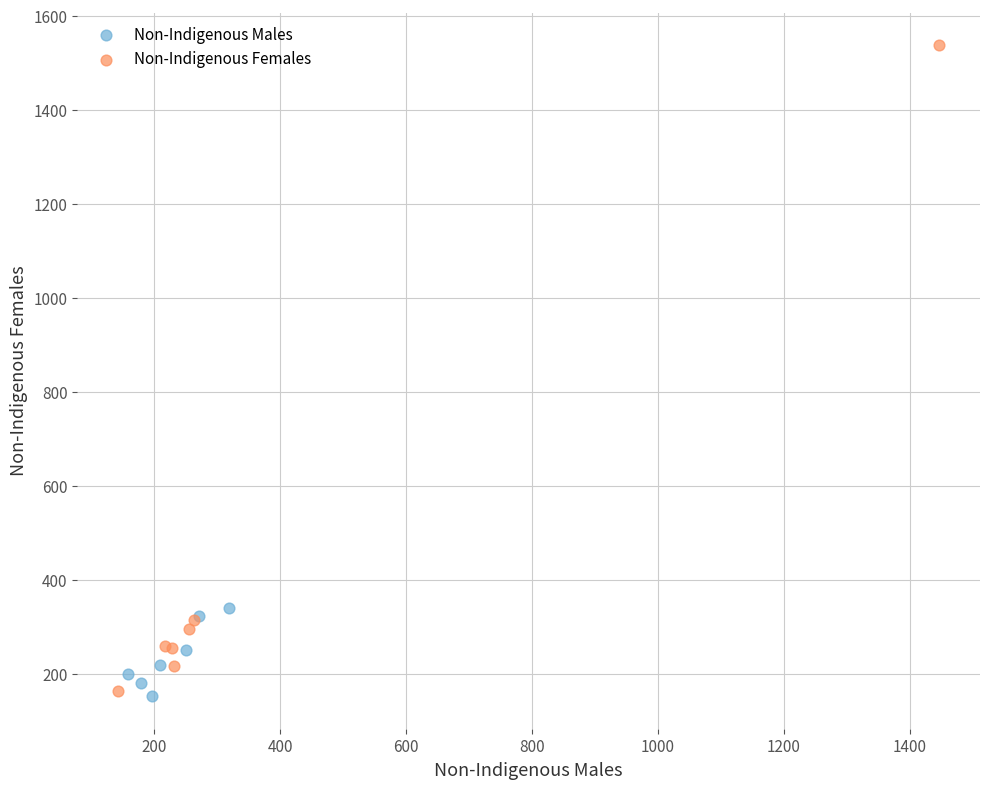

Which series reaches the maximum Y coordinate?

Non-Indigenous Females